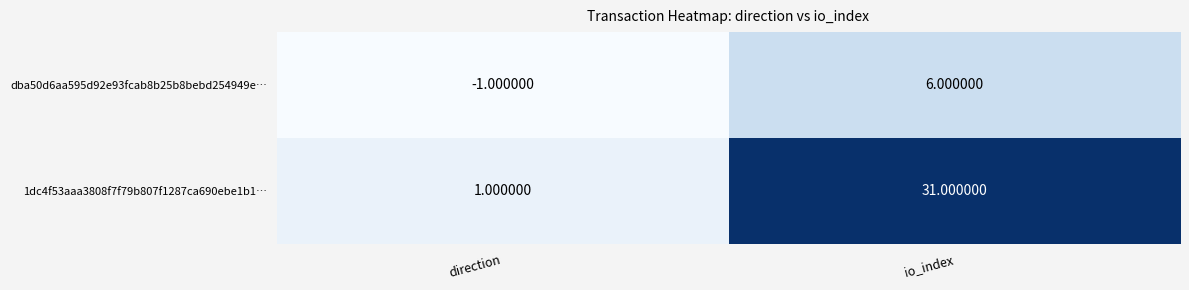

Between direction and io_index, which series saw the biggest shift?

1dc4f53aaa3808f7f79b807f1287ca690ebe1b1…